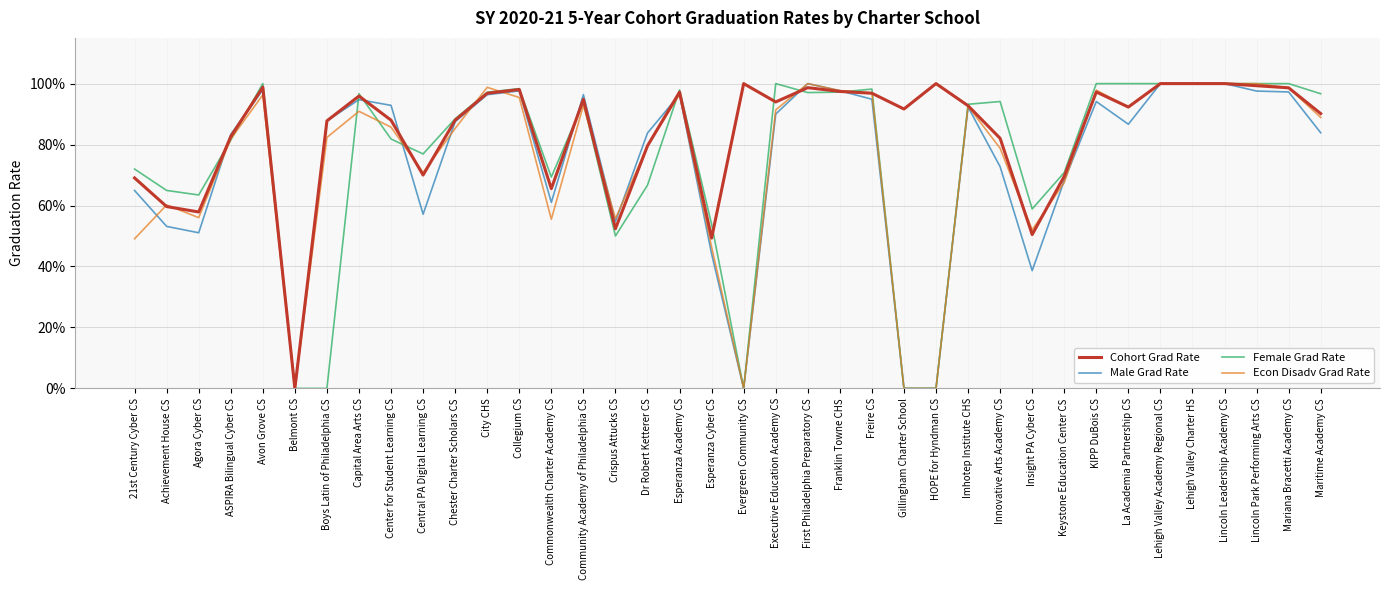

What are all the series names shown in the legend?

Cohort Grad Rate, Male Grad Rate, Female Grad Rate, Econ Disadv Grad Rate